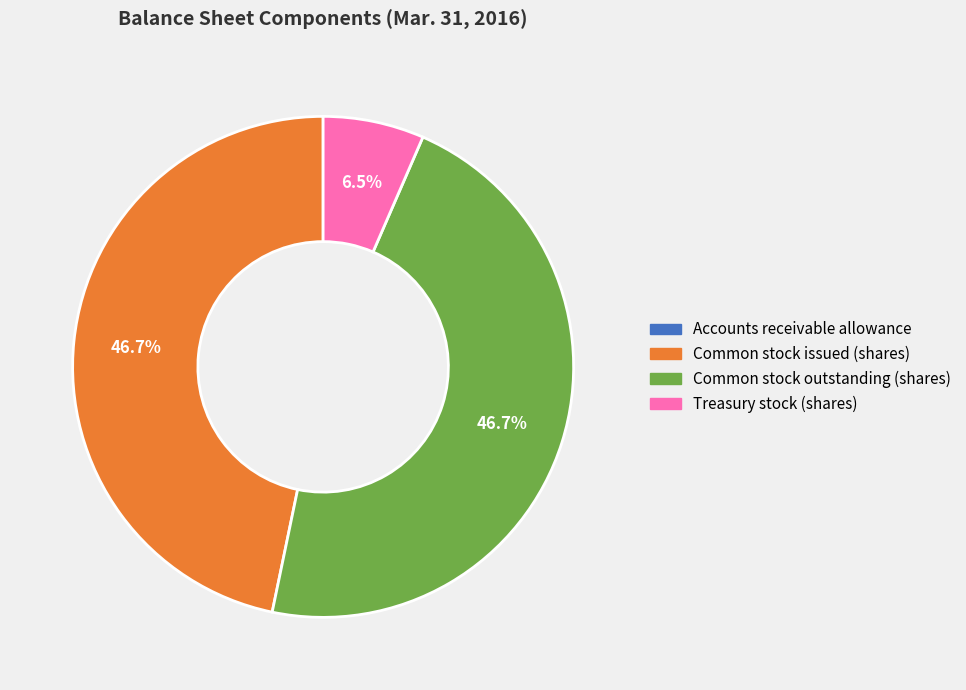

What is the ratio of the value at Common stock outstanding (shares) to the value at Common stock issued (shares)?

1.0